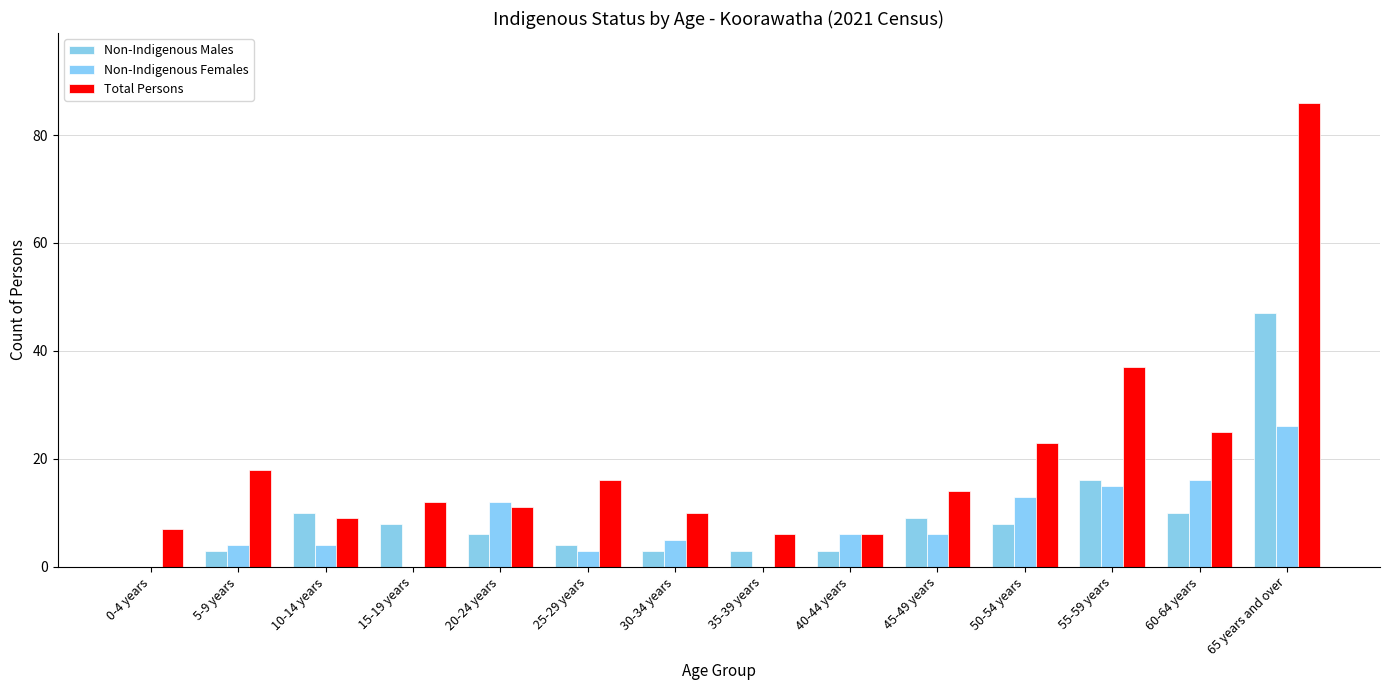

How many groups of bars are there?

14